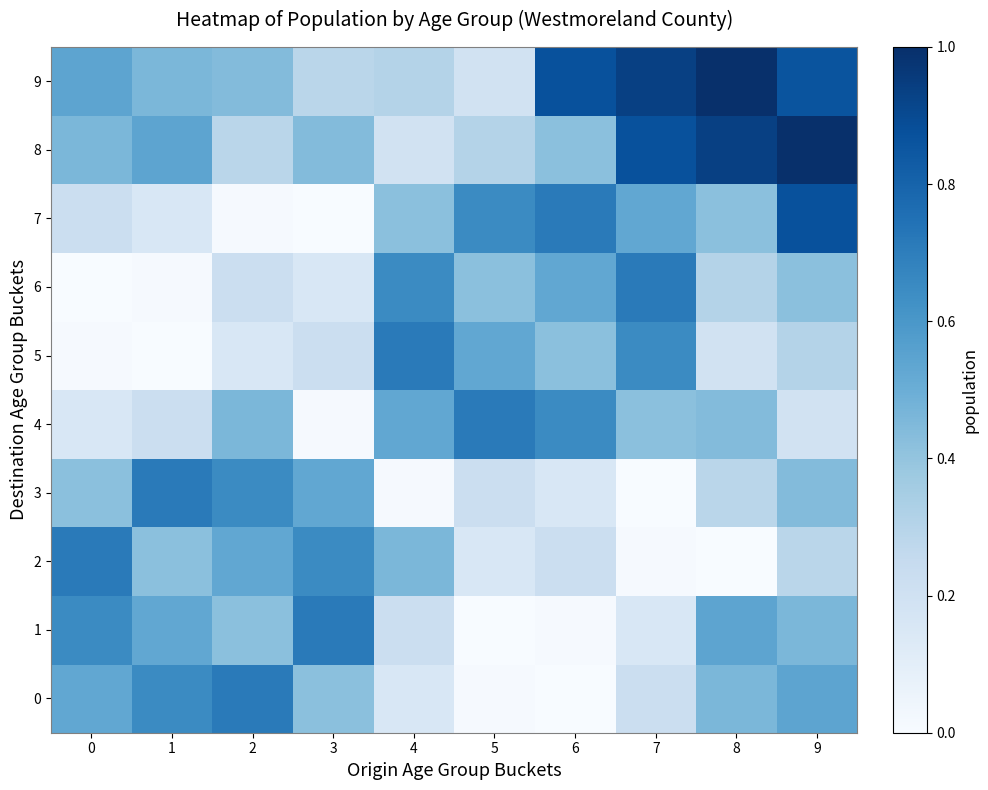

Rank the series by their maximum value, from lowest to highest.

0, 1, 2, 3, 4, 5, 6, 7, 8, 9